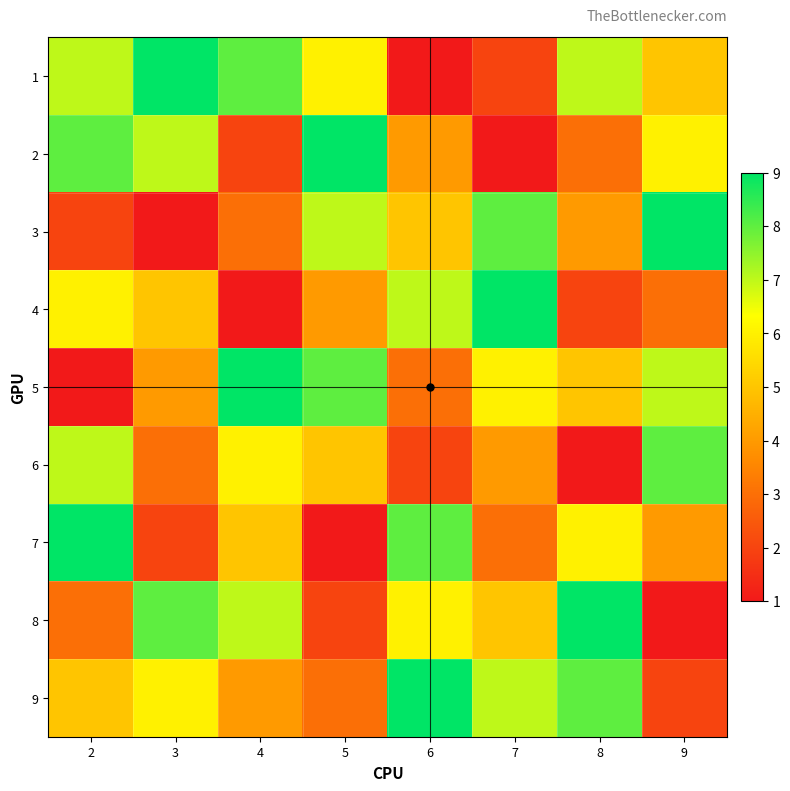

At which category is the sum across all series the highest?

2